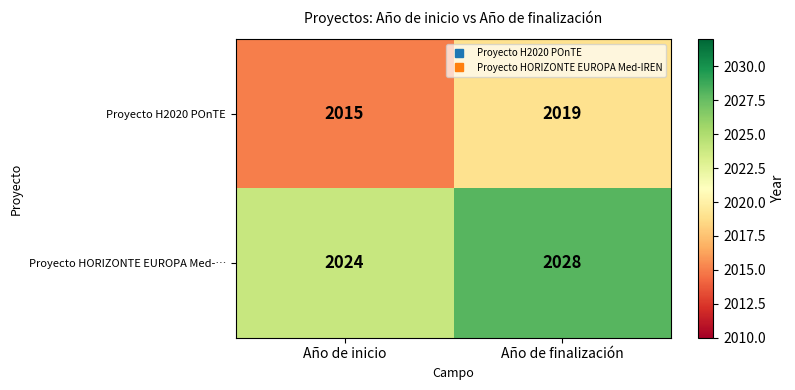

What is the smallest value displayed?

2015